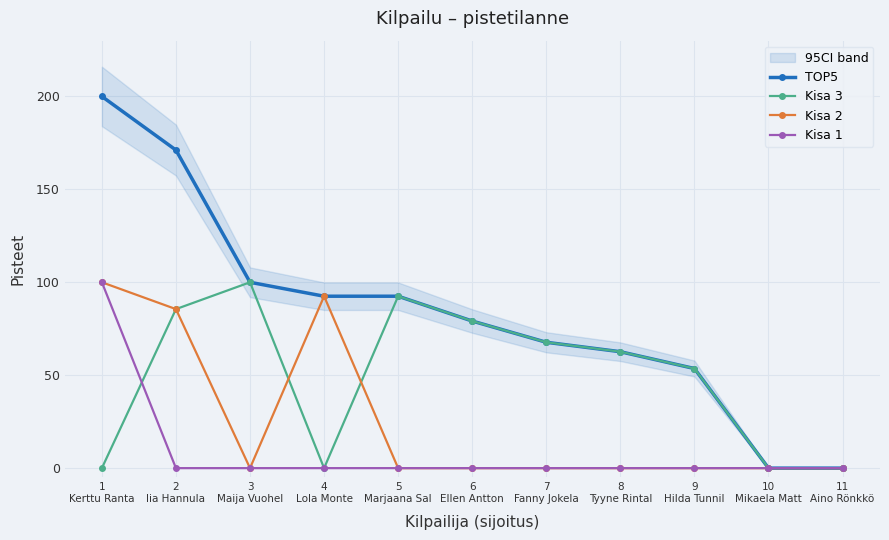

Reading left to right, transcribe all the data shown in this chart.

TOP5: 200.0	171.1	100.0	92.5	92.5	79.1	67.7	62.6	53.6	0.0	0.0
Kisa 3: 0.0	85.6	100.0	0.0	92.5	79.1	67.7	62.6	53.6	0.0	0.0
Kisa 2: 100.0	85.6	0.0	92.5	0.0	0.0	0.0	0.0	0.0	0.0	0.0
Kisa 1: 100.0	0.0	0.0	0.0	0.0	0.0	0.0	0.0	0.0	0.0	0.0